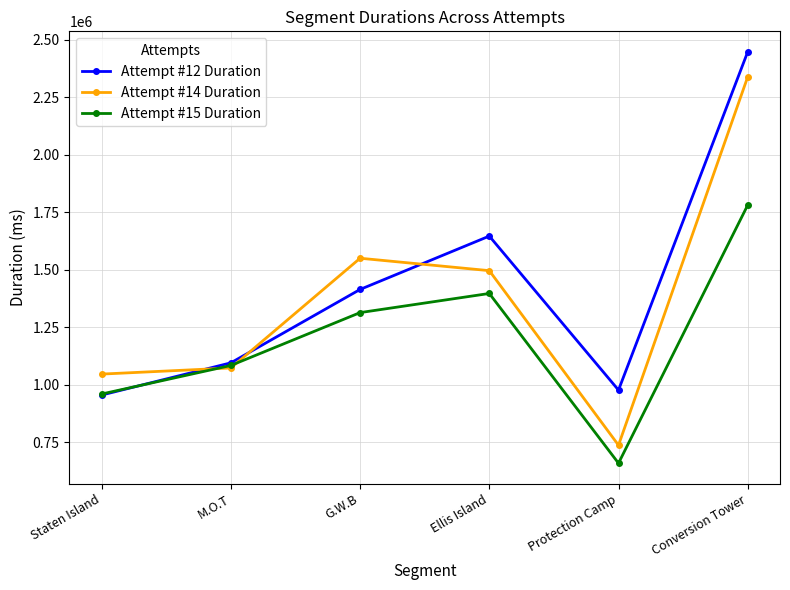

List the series in order of their overall mean, highest first.

Attempt #12 Duration, Attempt #14 Duration, Attempt #15 Duration